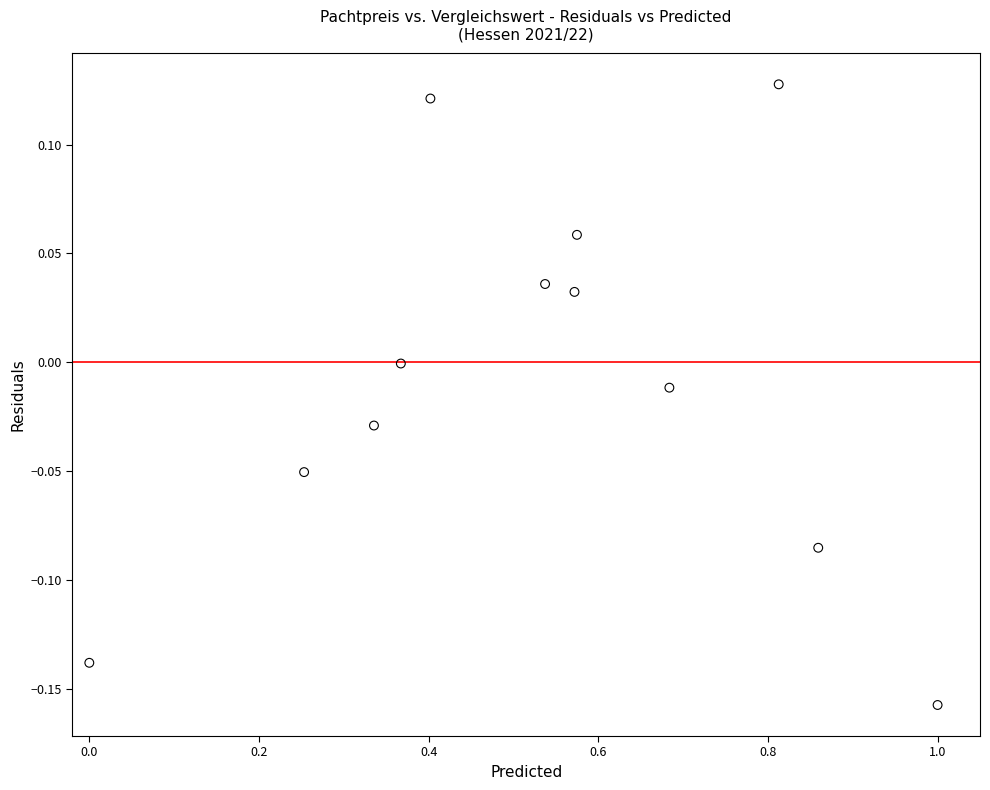

What is the range of Y values (max minus min)?

0.3